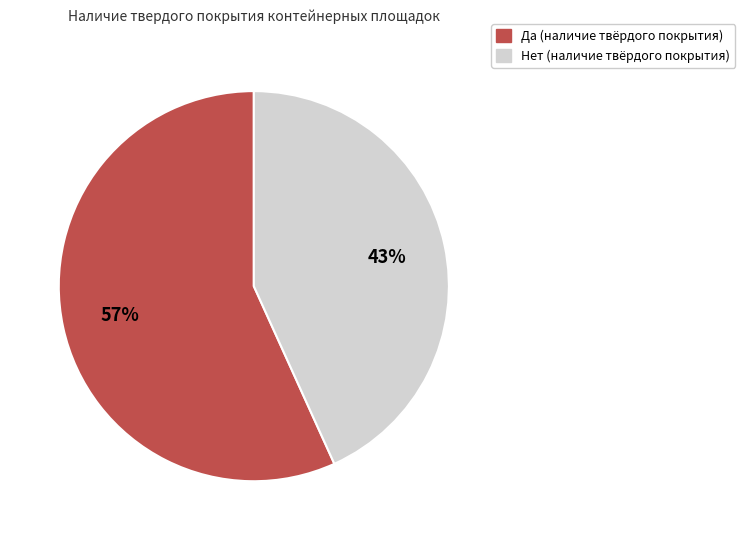

Which slice is the smallest?

Нет